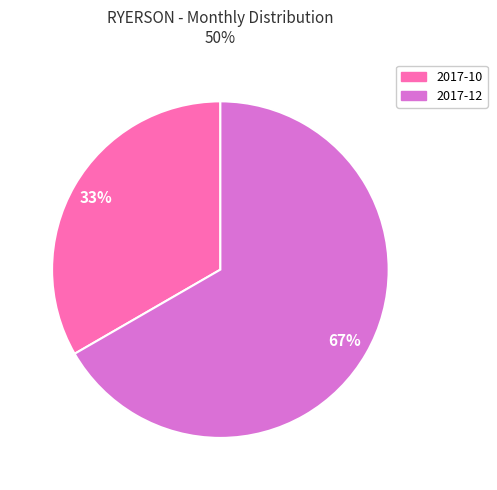

To the nearest percent, what portion does 2017-10 represent?

33%